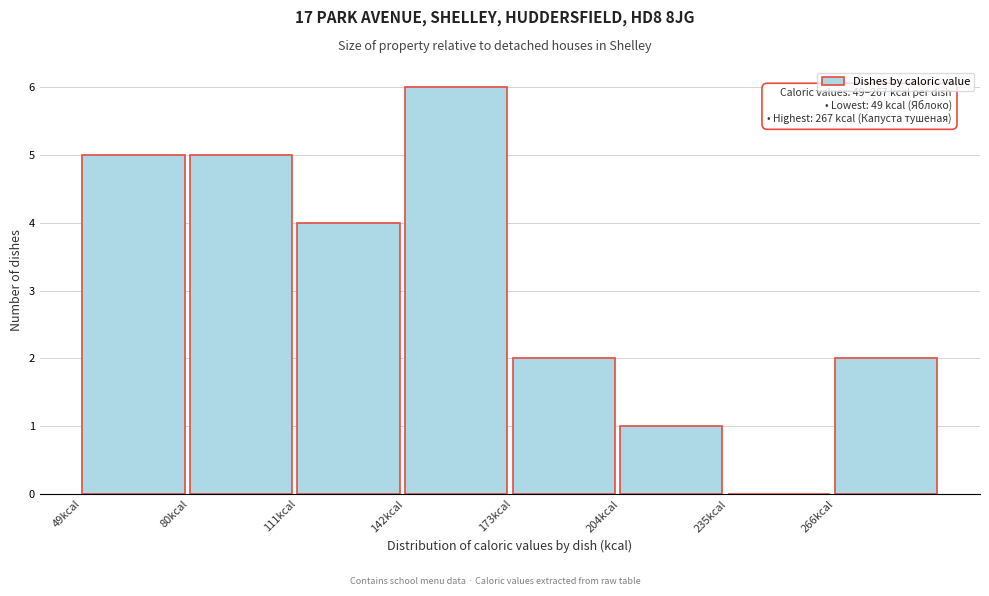

Over which range of the x-axis is the bar tallest?

142 to 173